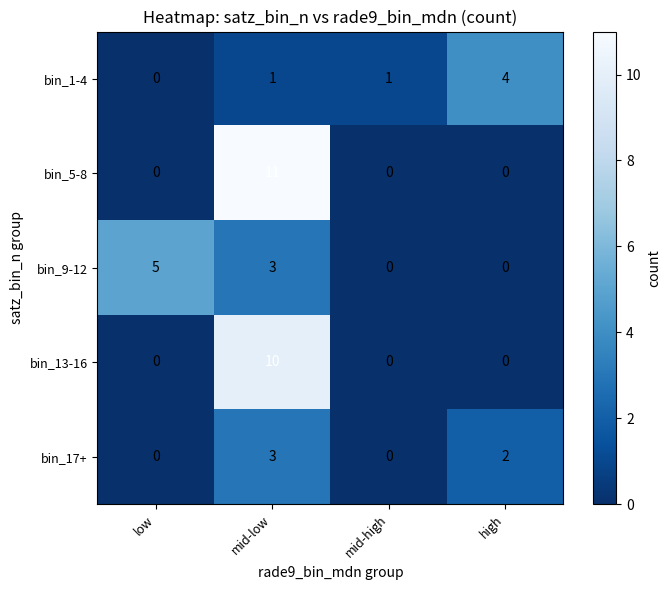

Count the bin_17+ values in the range 0 to 3.

4